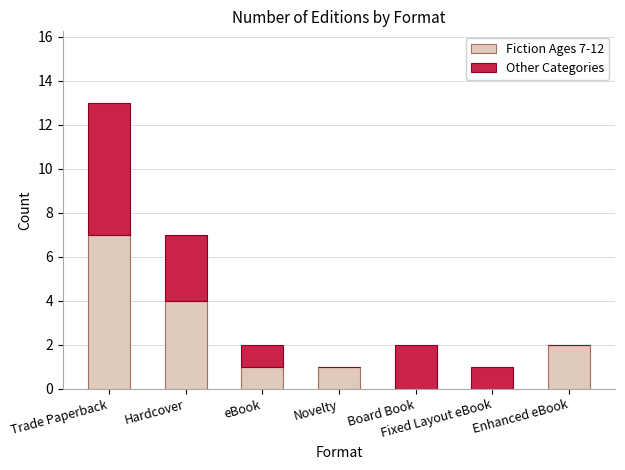

What is the sum of the Fiction Ages 7-12 values at Trade Paperback and Hardcover?

11